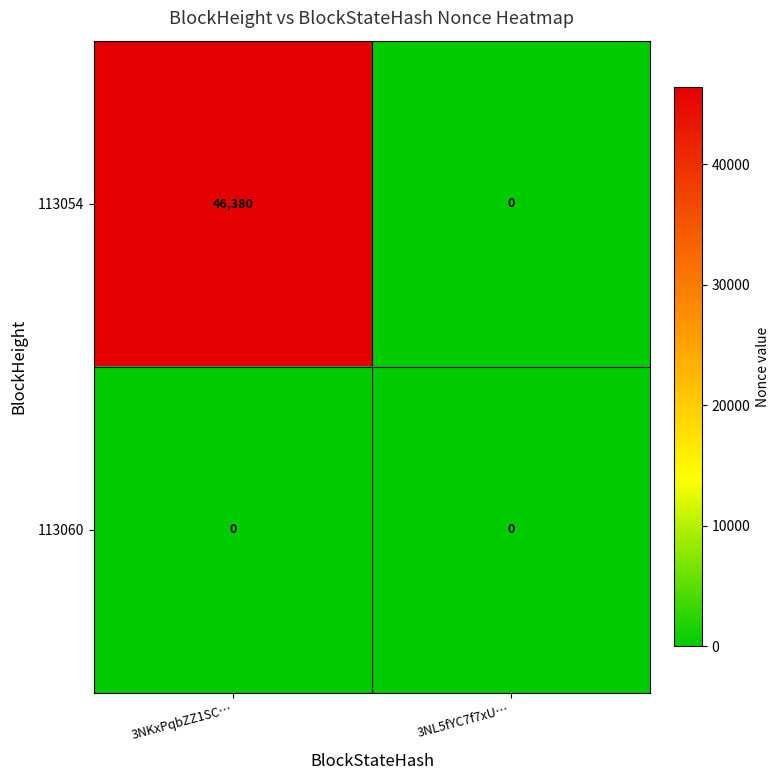

Rank the series by their maximum value, from highest to lowest.

113054, 113060